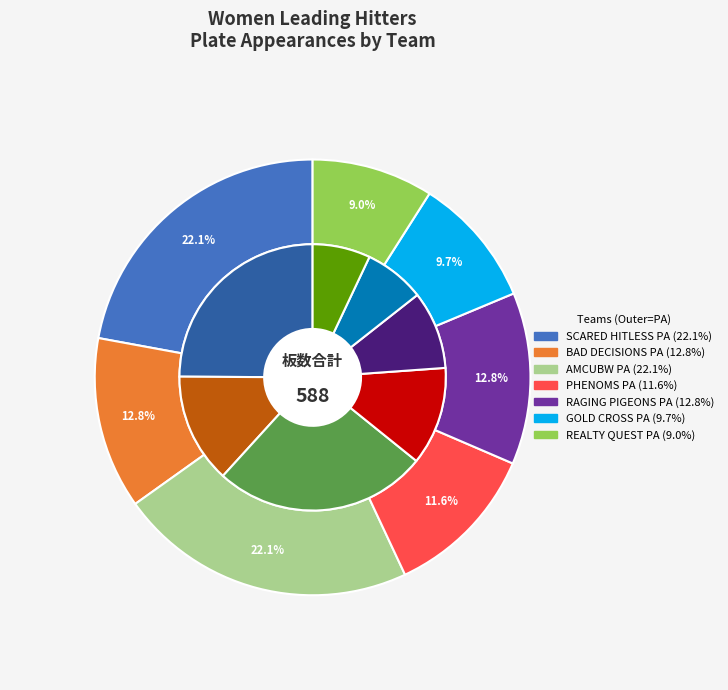

Does any single category account for the majority?

No